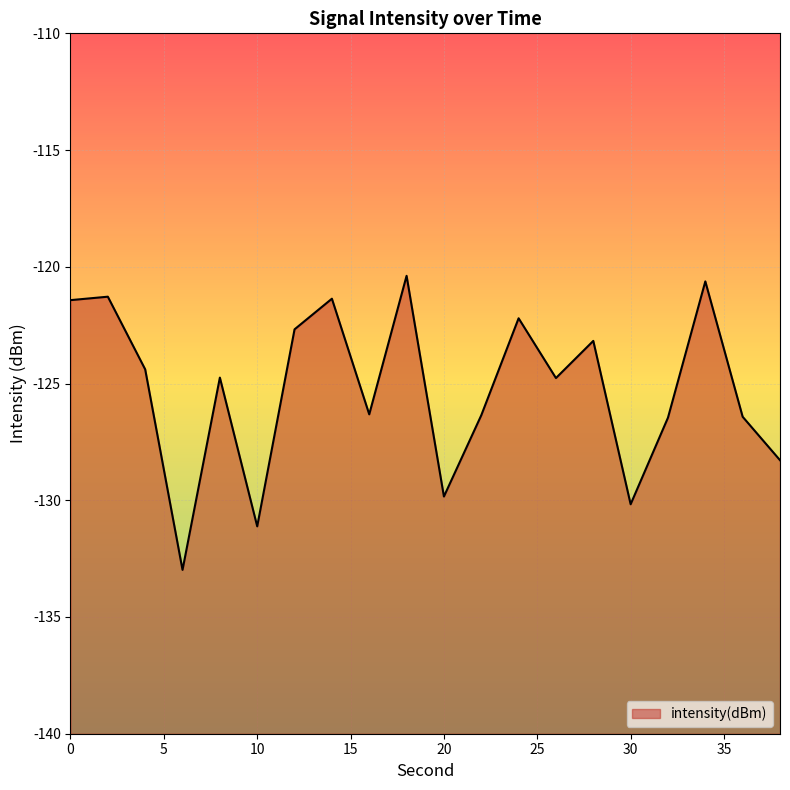

Reading right to left, extract all data points from this chart.

-128.3	-126.4	-120.6	-126.5	-130.2	-123.2	-124.8	-122.2	-126.4	-129.8	-120.4	-126.3	-121.4	-122.7	-131.1	-124.7	-133.0	-124.4	-121.3	-121.4